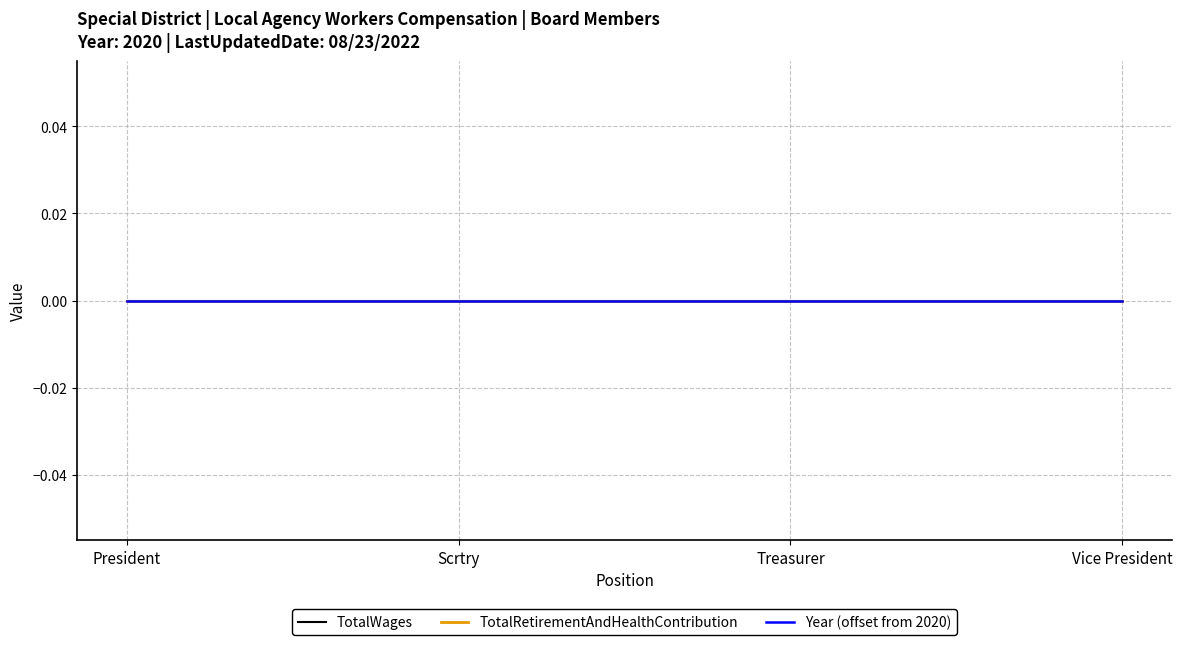

What are all the series names shown in the legend?

TotalWages, TotalRetirementAndHealthContribution, Year